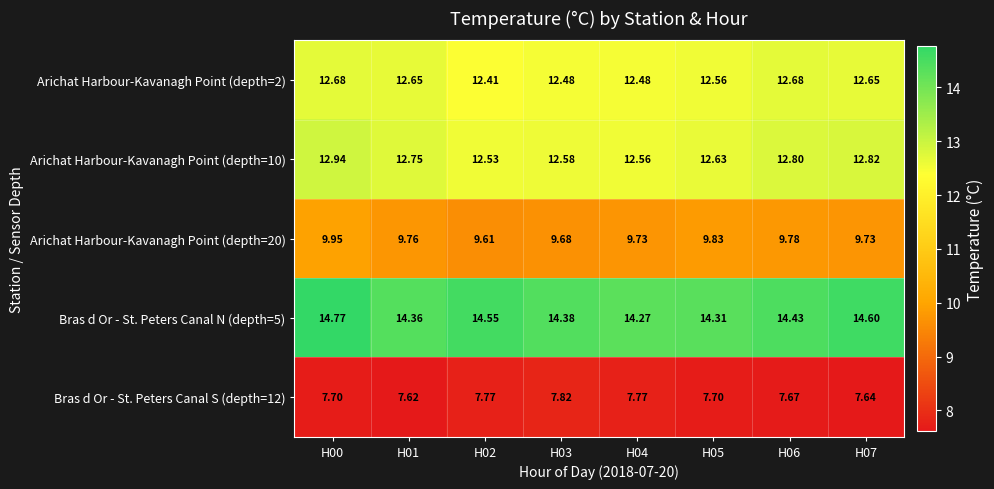

List the series in order of their peak value, highest first.

Bras d Or - St. Peters Canal N (depth=5), Arichat Harbour-Kavanagh Point (depth=10), Arichat Harbour-Kavanagh Point (depth=2), Arichat Harbour-Kavanagh Point (depth=20), Bras d Or - St. Peters Canal S (depth=12)